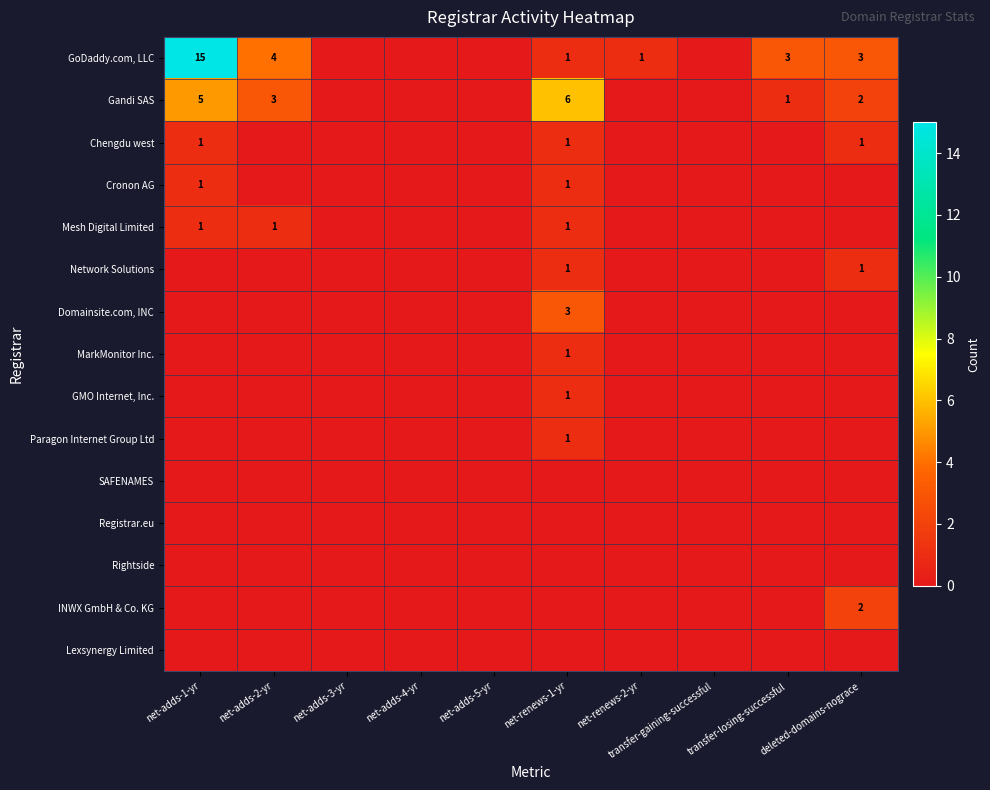

List the labels in order of Rightside value, smallest first.

net-adds-1-yr, net-adds-2-yr, net-adds-3-yr, net-adds-4-yr, net-adds-5-yr, net-renews-1-yr, net-renews-2-yr, transfer-gaining-successful, transfer-losing-successful, deleted-domains-nograce